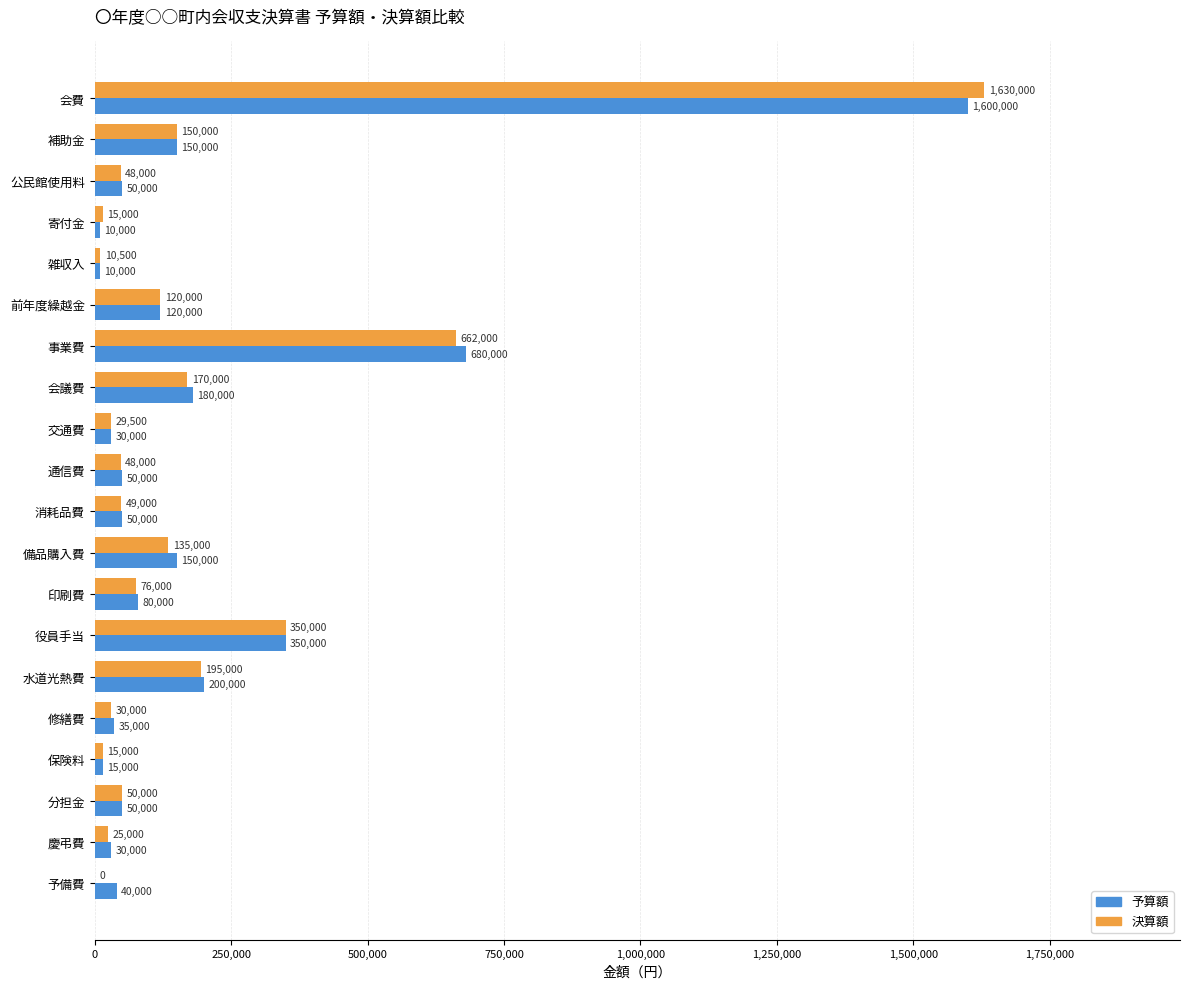

What value does the 決算額 series have at 前年度繰越金, to the nearest 10?

120000